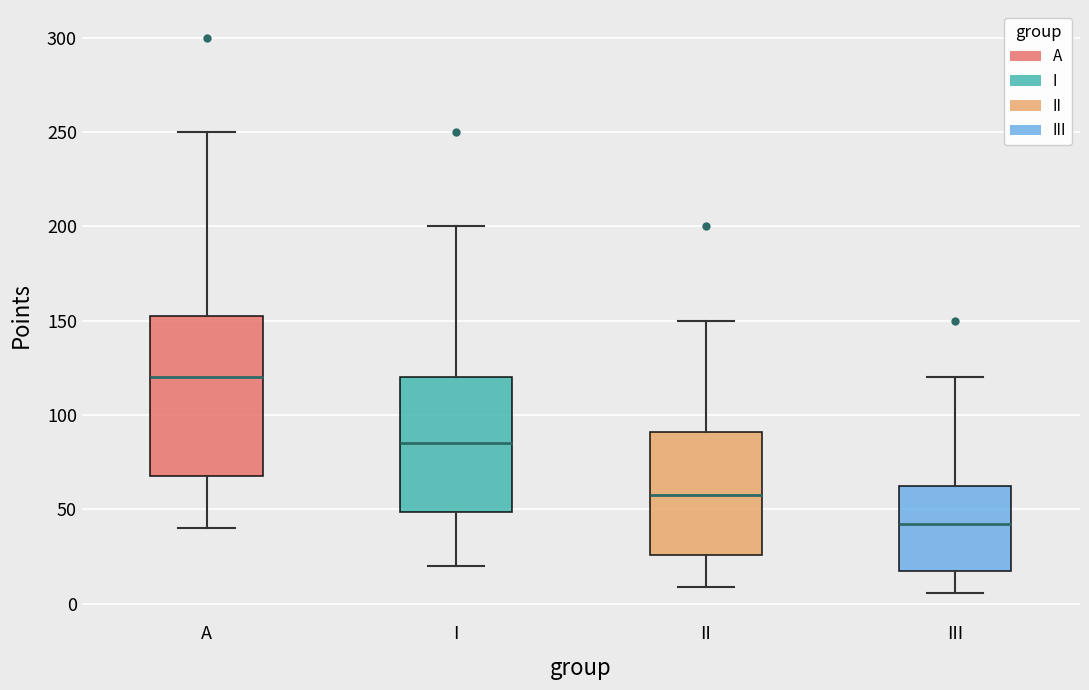

Comparing the boxes themselves (not the whiskers), which one is the tallest?

A